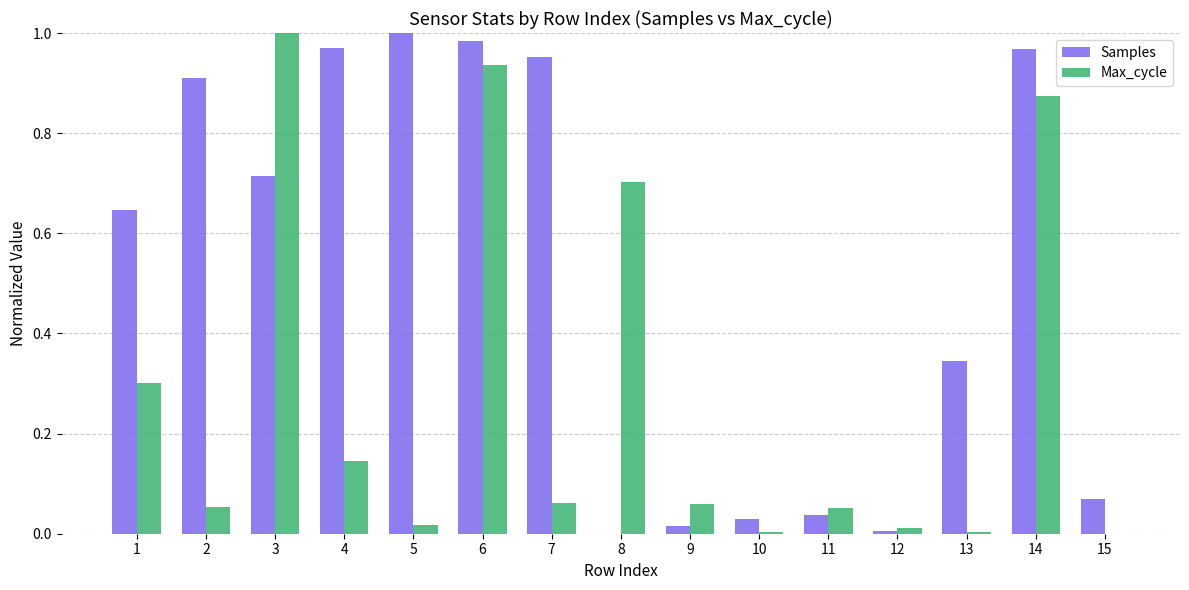

Which series changed the most between 8 and 14?

Samples